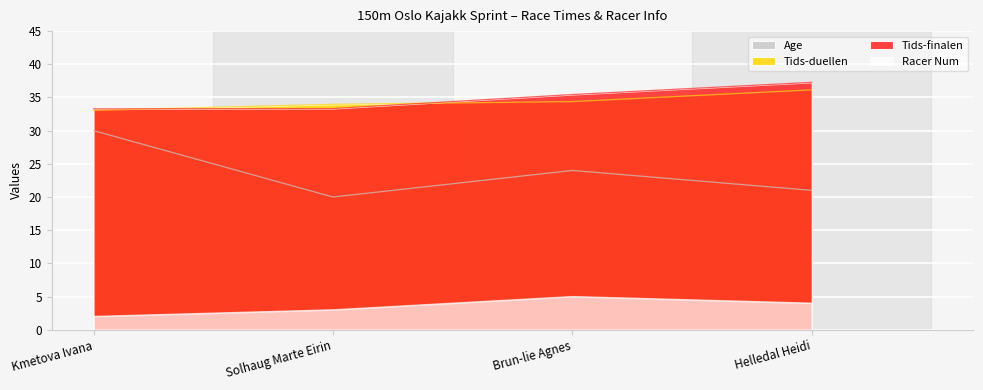

What is the maximum value for Age?

30.0